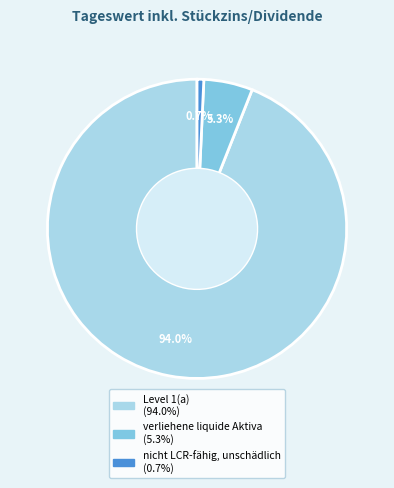

What percentage is the verliehene liquide Aktiva slice, to the nearest percent?

5%